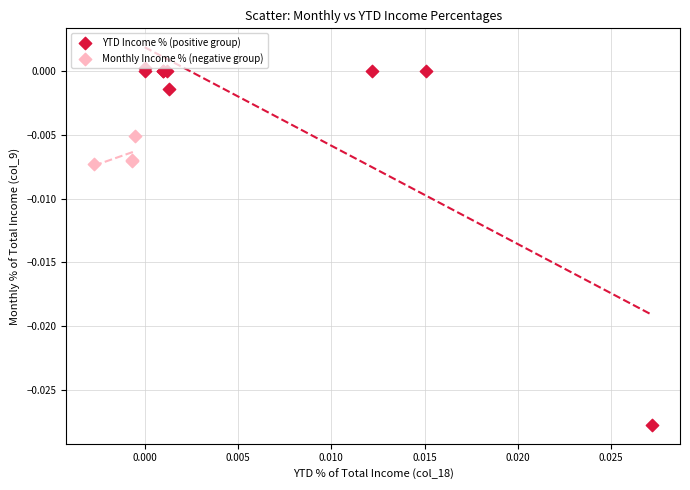

Which series reaches the maximum Y coordinate?

YTD Income % (positive group)